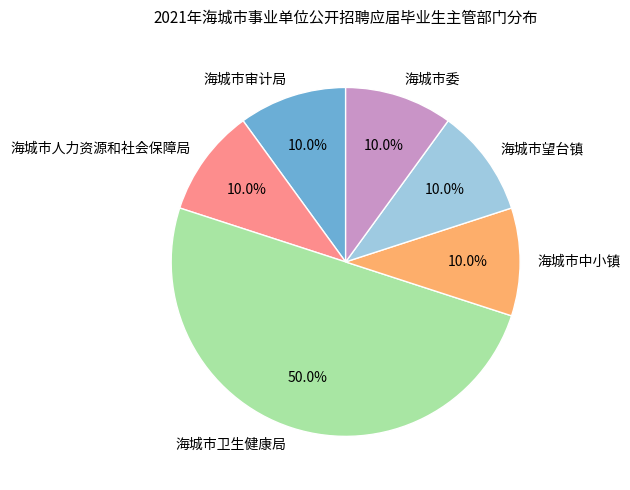

What is the ratio of the value at 海城市卫生健康局 to the value at 海城市中小镇?

5.0